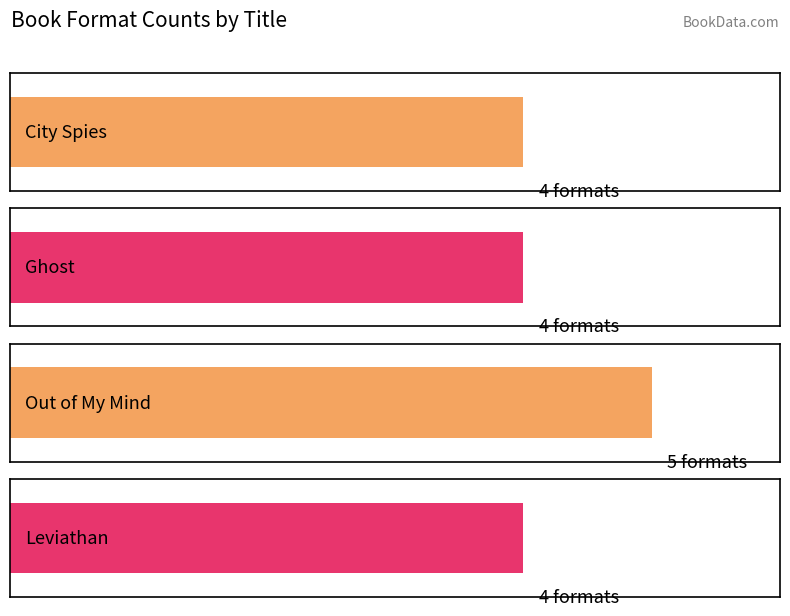

Rank the categories by value from lowest to highest.

City Spies, Ghost, Leviathan, Out of My Mind